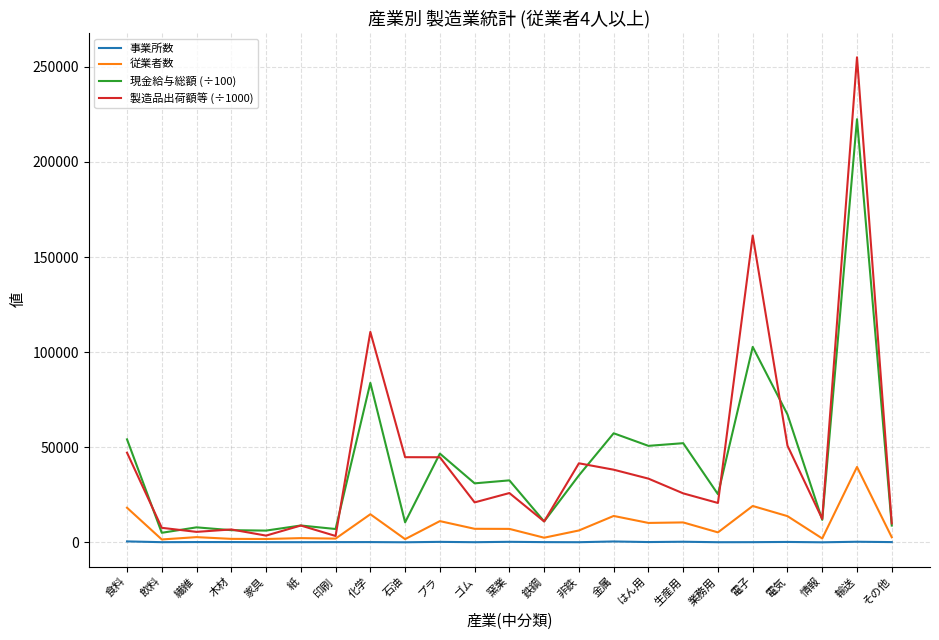

What is the difference between the 従業者数 values at 電子 and 業務用?

13880.0